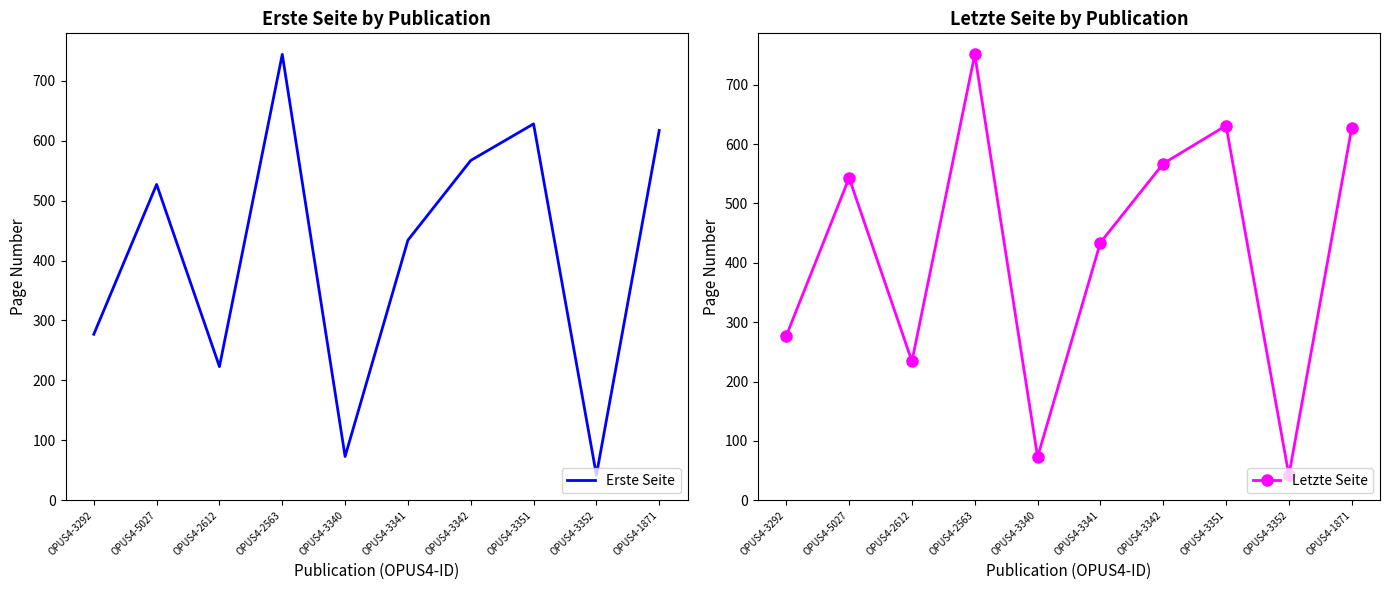

Is the value of Erste Seite at OPUS4-1871 greater than the value of Letzte Seite at OPUS4-3351?

No